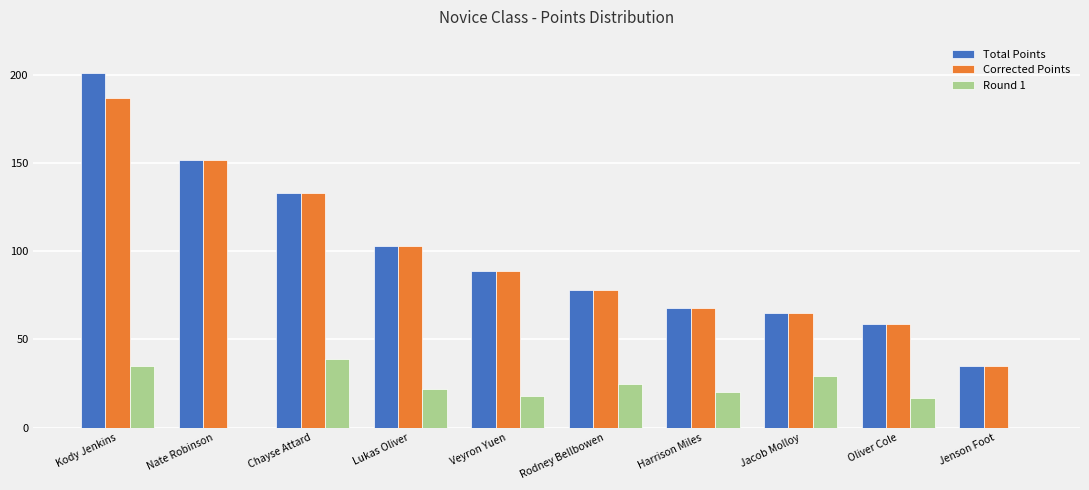

What is the total value across all series at Chayse Attard?

305